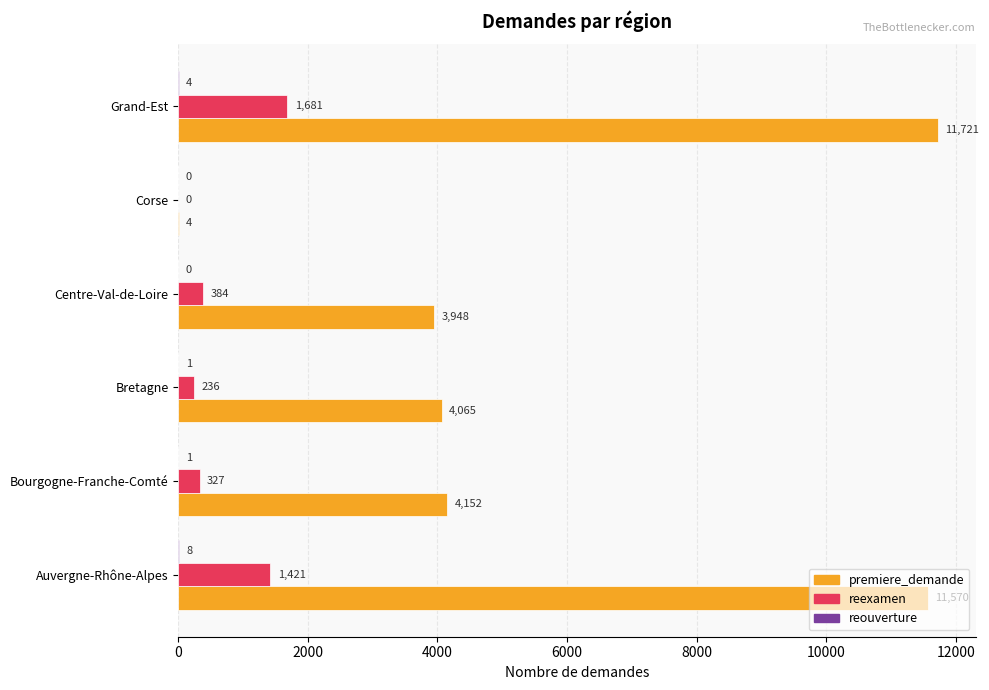

What value does the reexamen series have at Grand-Est?

1681